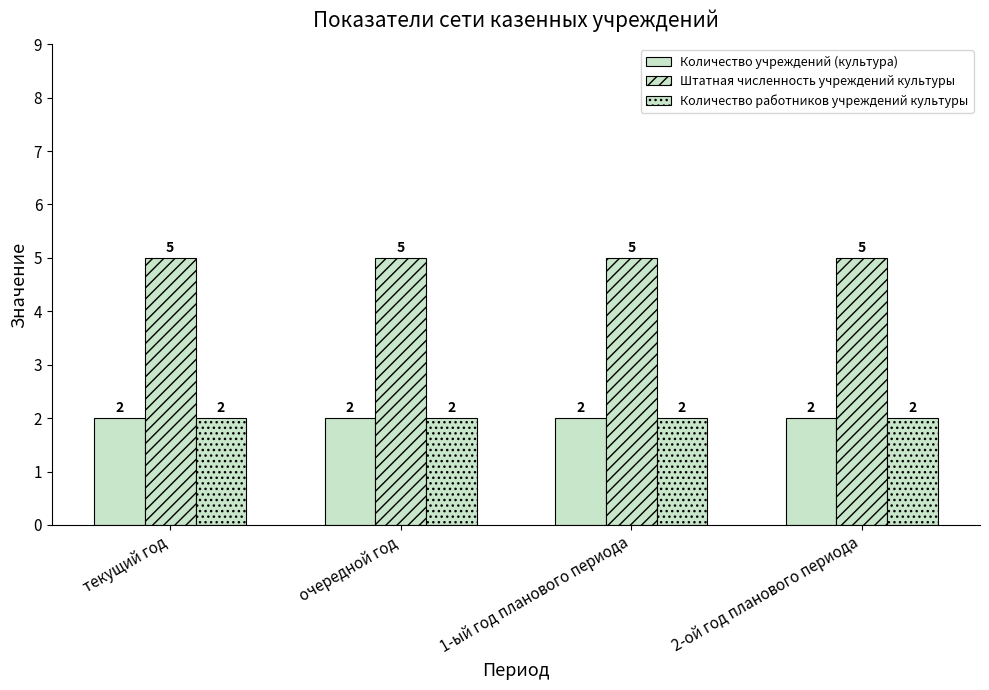

Between 1-ый год планового периода and 2-ой год планового периода, which is larger?

1-ый год планового периода